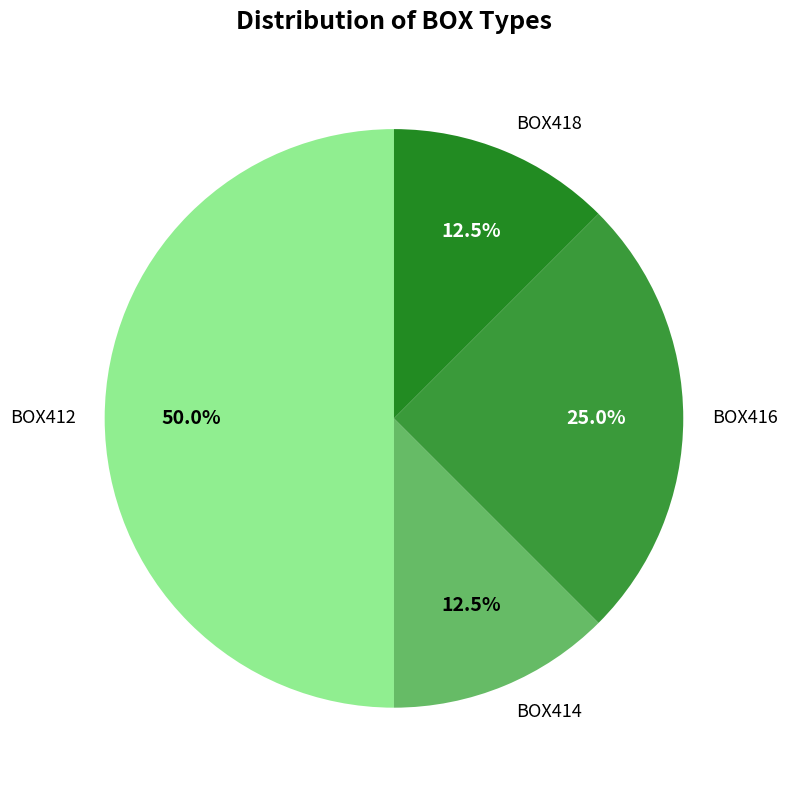

How many slices are in this pie chart?

4